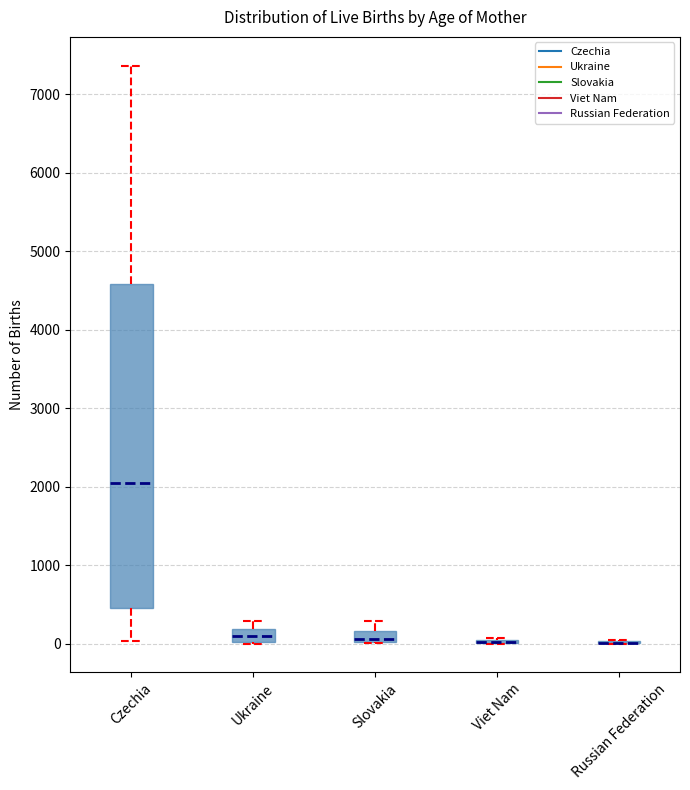

Where does the median line of the box for Ukraine sit on the y-axis? The values are not printed on the chart, so give them approximately, as read against the axis.

100